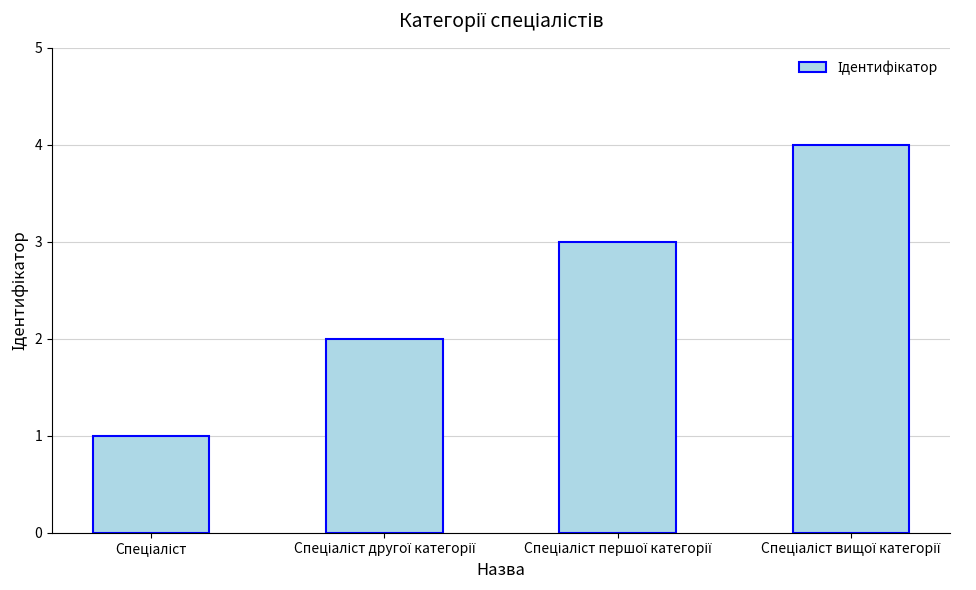

What is the value of the 2nd bar from the left?

2